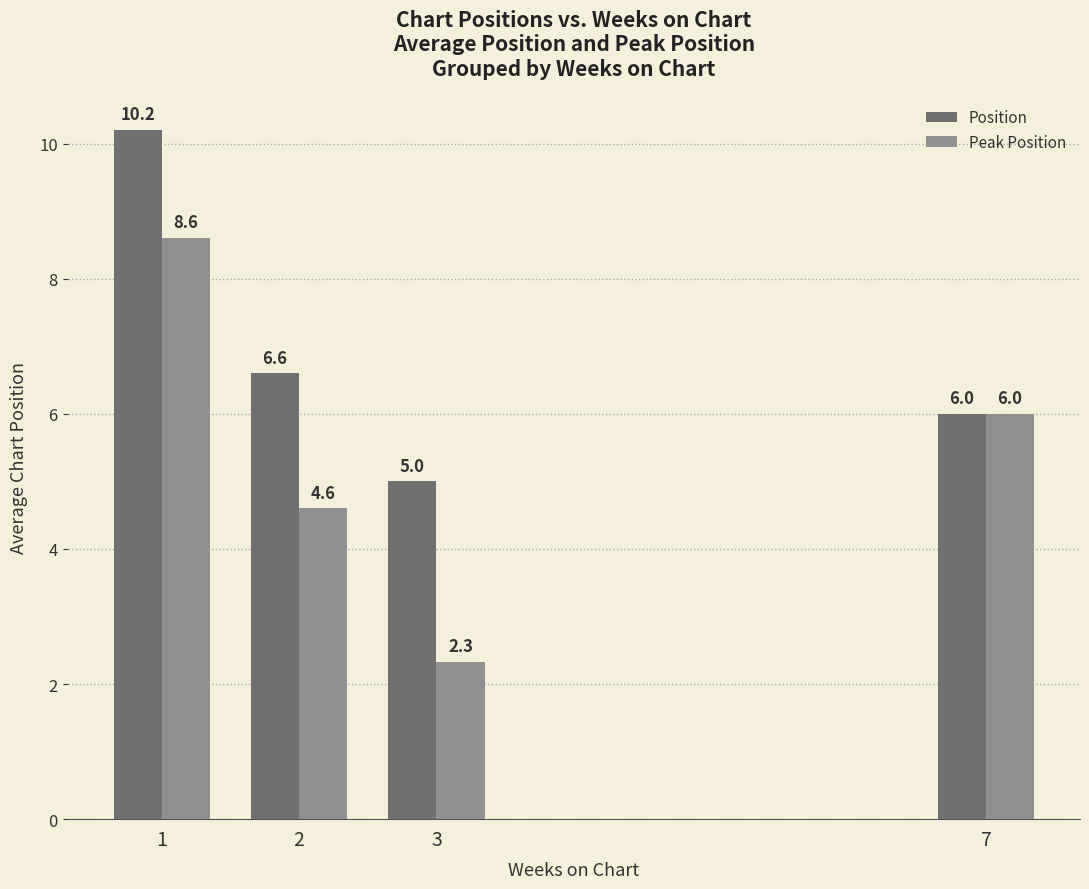

Reading left to right, transcribe all the data shown in this chart.

Position: 1=10.2	2=6.6	3=5.0	7=6.0
Peak Position: 1=8.6	2=4.6	3=2.3	7=6.0